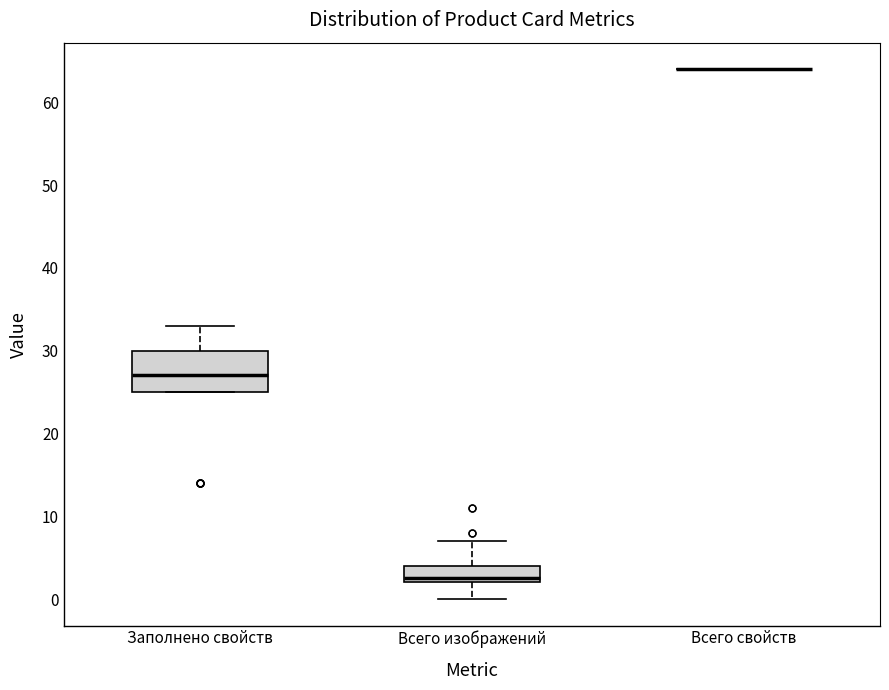

Where is the lower edge of the box for Всего изображений on the y-axis? The values are not printed on the chart, so give them approximately, as read against the axis.

2